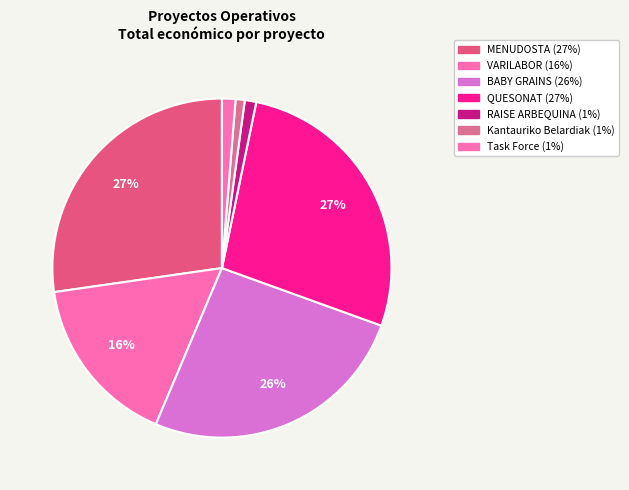

Between Kantauriko Belardiak and MENUDOSTA, which is larger?

MENUDOSTA